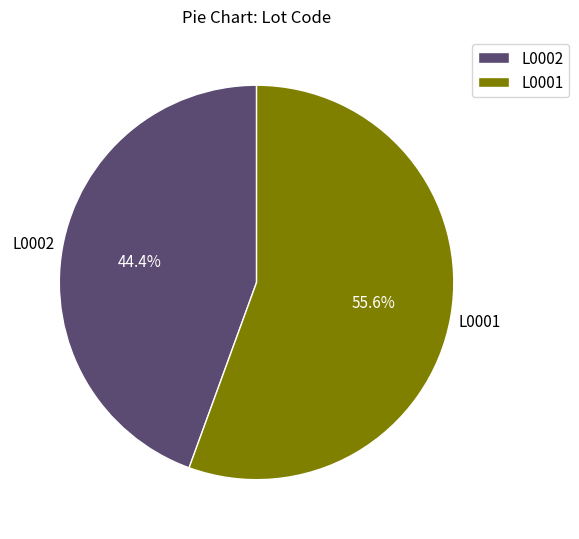

What is the smallest slice in the pie chart?

L0002